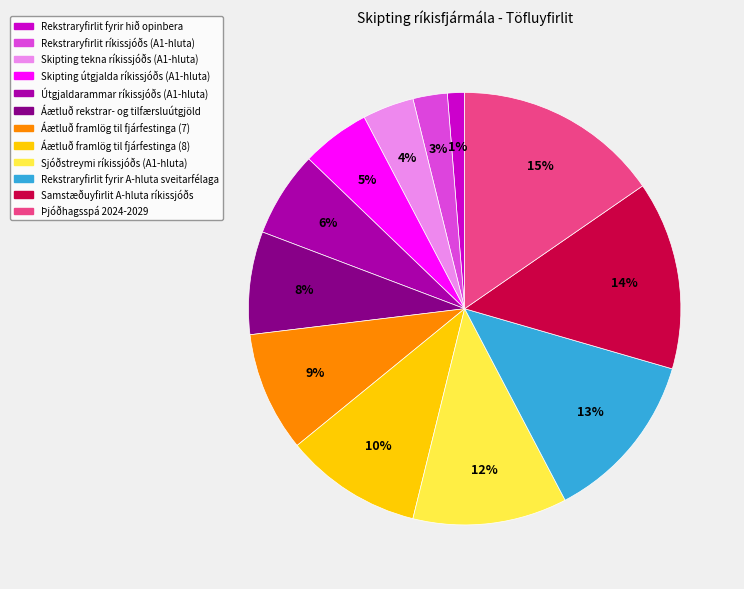

To the nearest percent, what is the average slice percentage?

8%